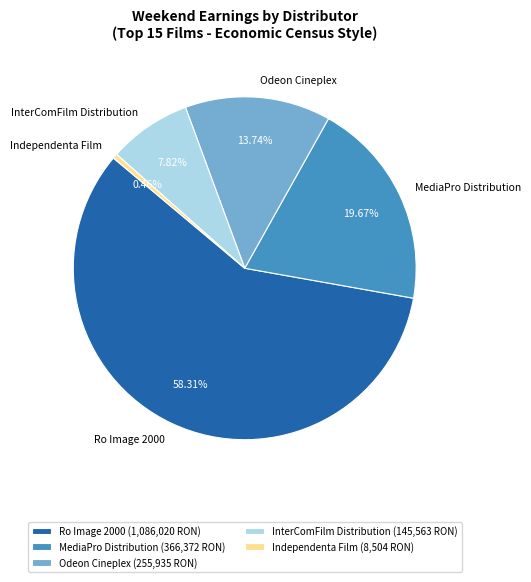

What is the ratio of the value at InterComFilm Distribution to the value at MediaPro Distribution?

0.4